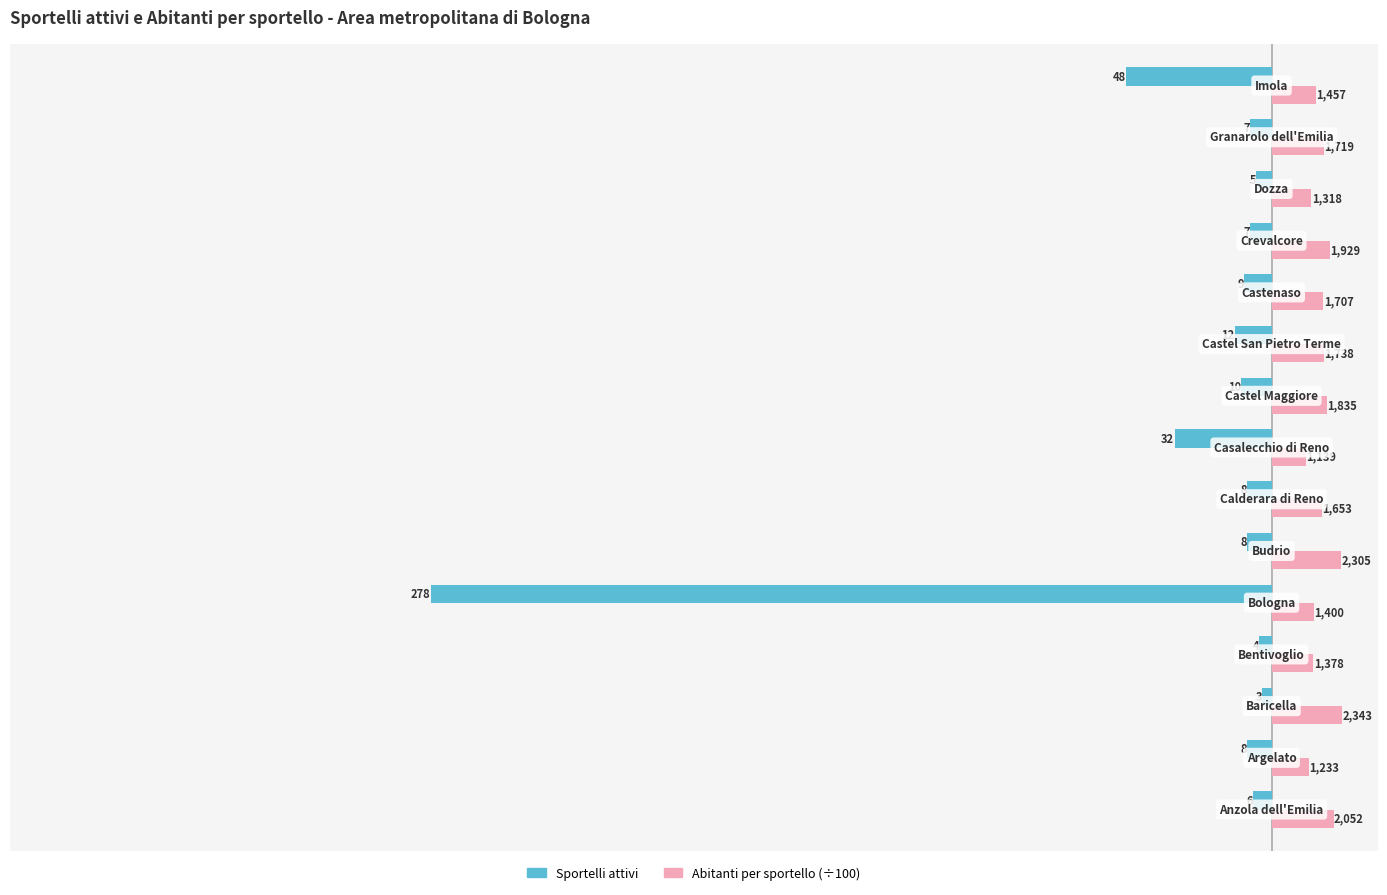

What are all the series names shown in the legend?

Sportelli attivi, Abitanti per sportello (÷100)